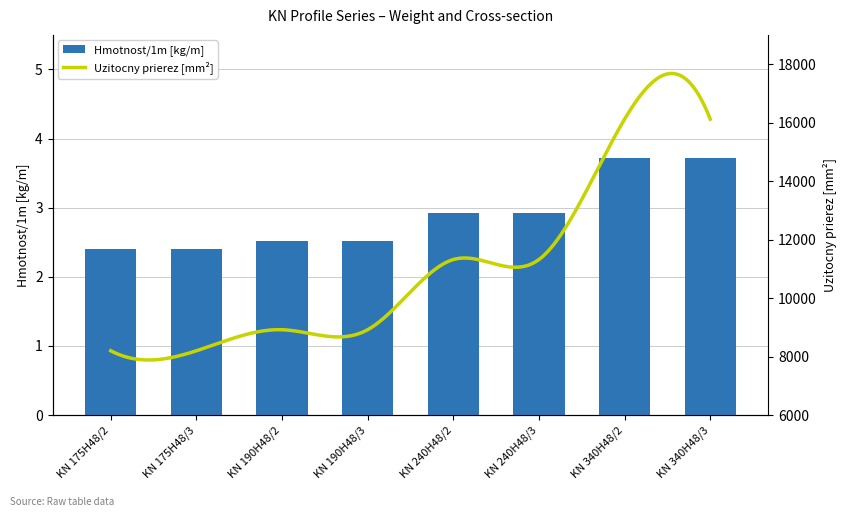

Reading right to left, extract all data points from this chart.

3.7	3.7	2.9	2.9	2.5	2.5	2.4	2.4